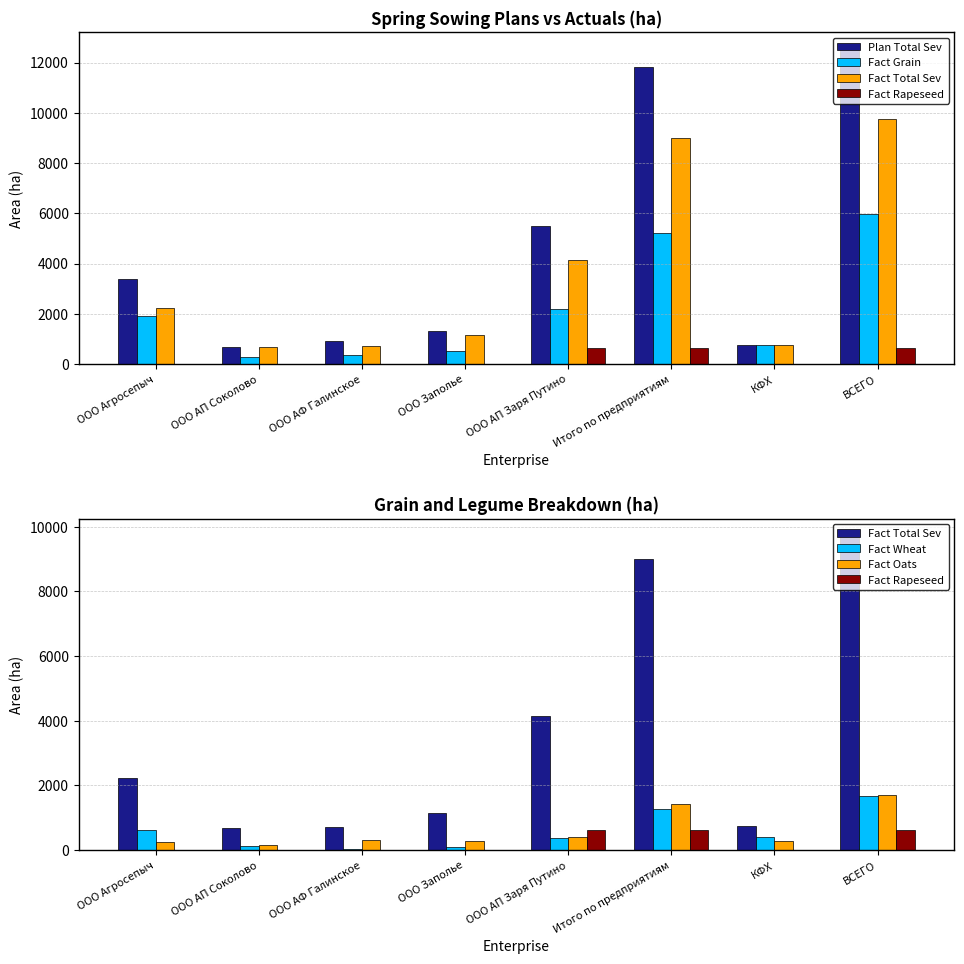

How many values in the Fact Wheat series are below 397?

4